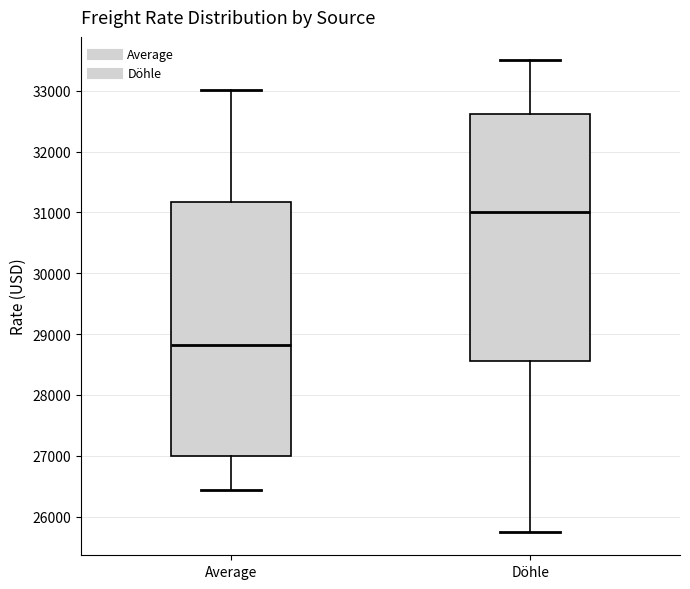

Which box has the highest median line?

Döhle